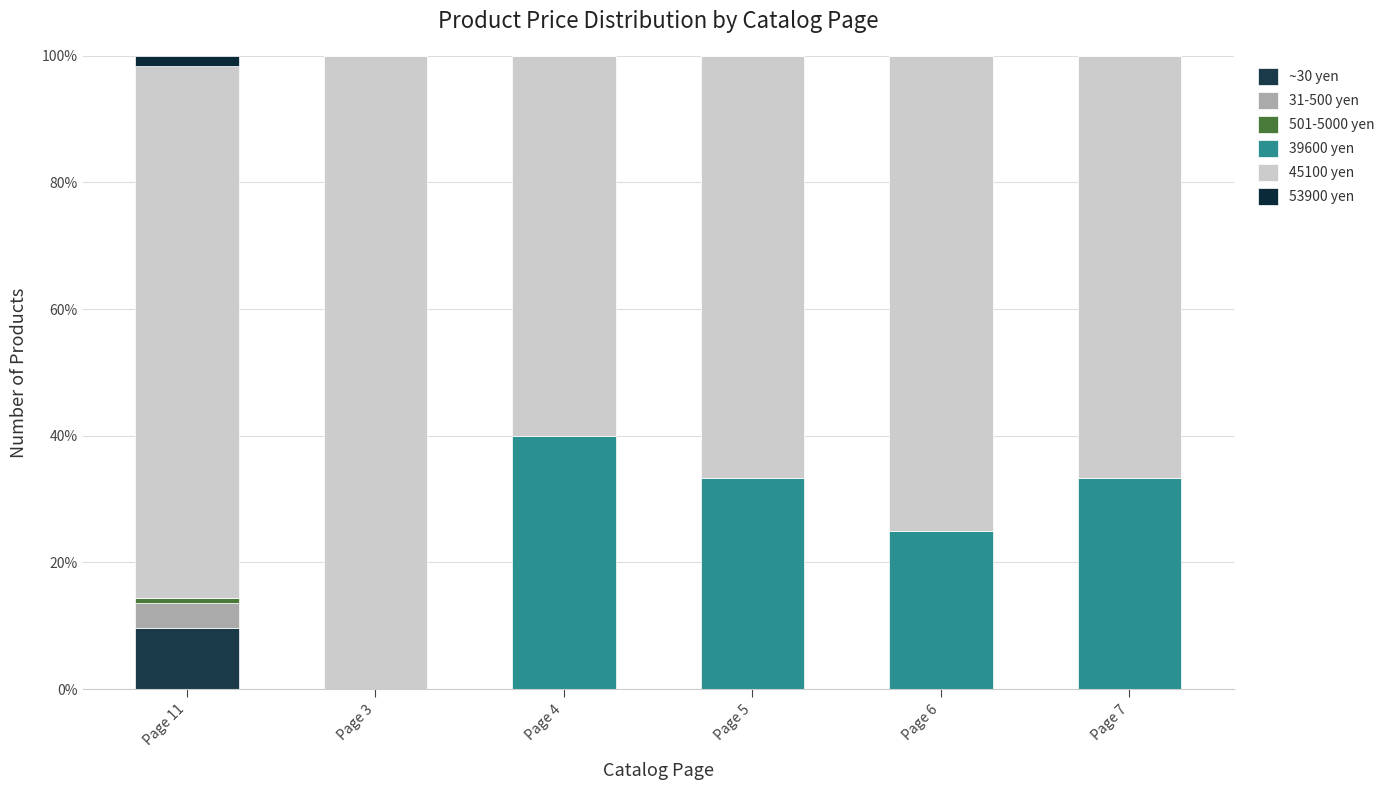

Which series has the widest spread of values?

39600 yen